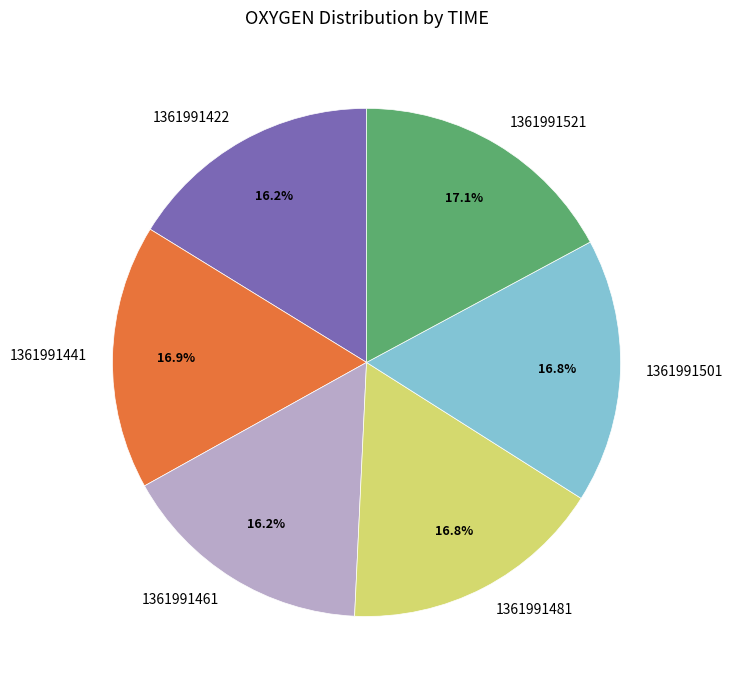

To the nearest percent, what percentage of the pie is 1361991422?

16%